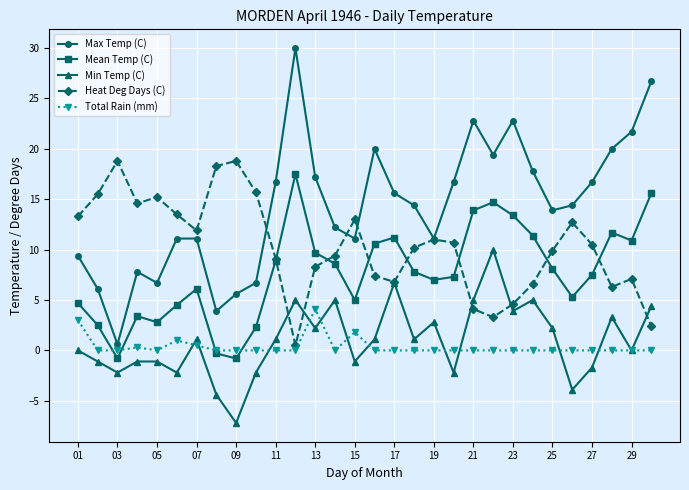

After their last crossing, which series has the higher values: Min Temp (C) or Total Rain (mm)?

Min Temp (C)